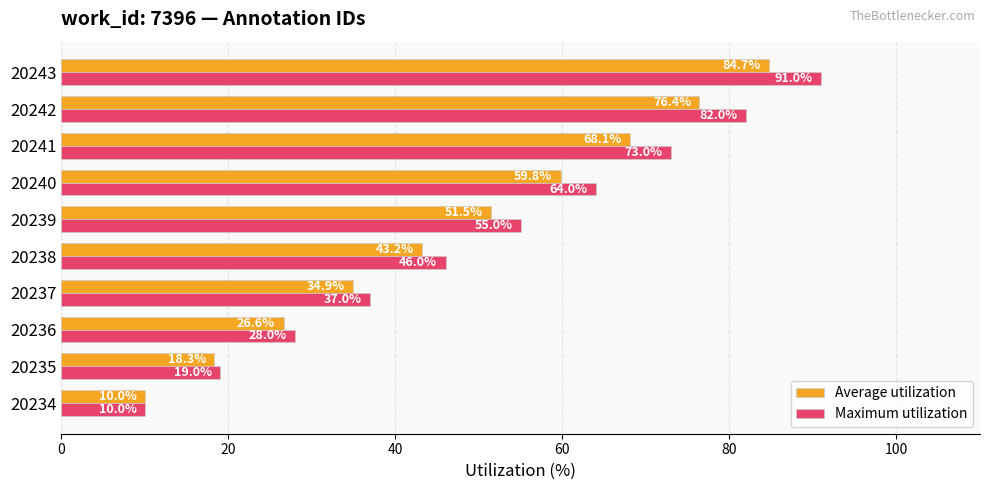

Between 20238 and 20239, which series saw the biggest shift?

Maximum utilization